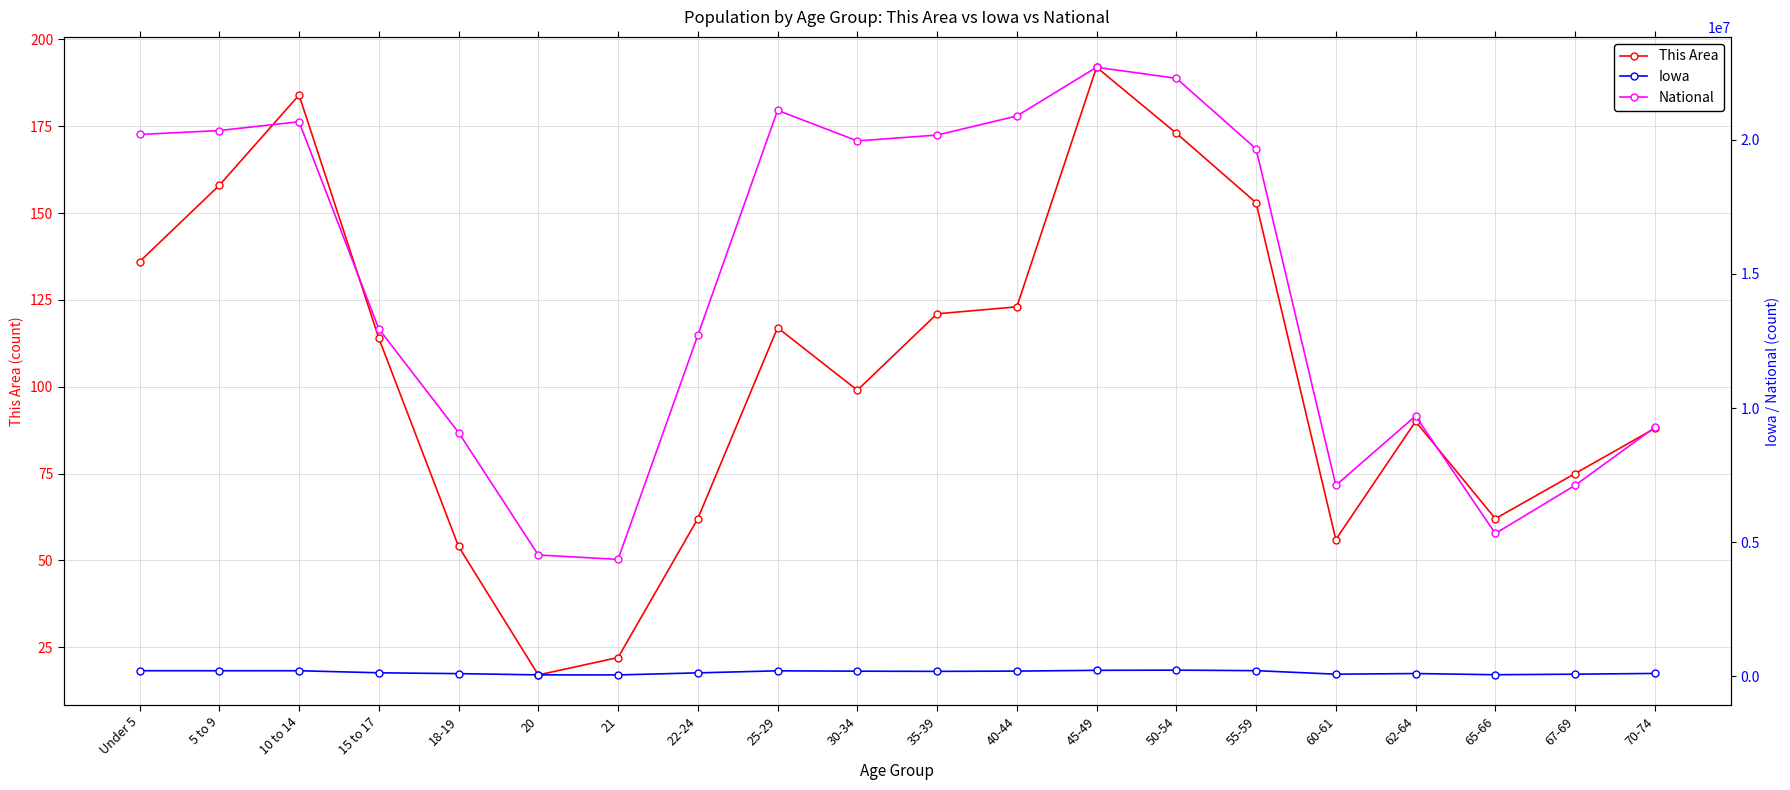

The value of Iowa at 20 is 47227. True or false?

True